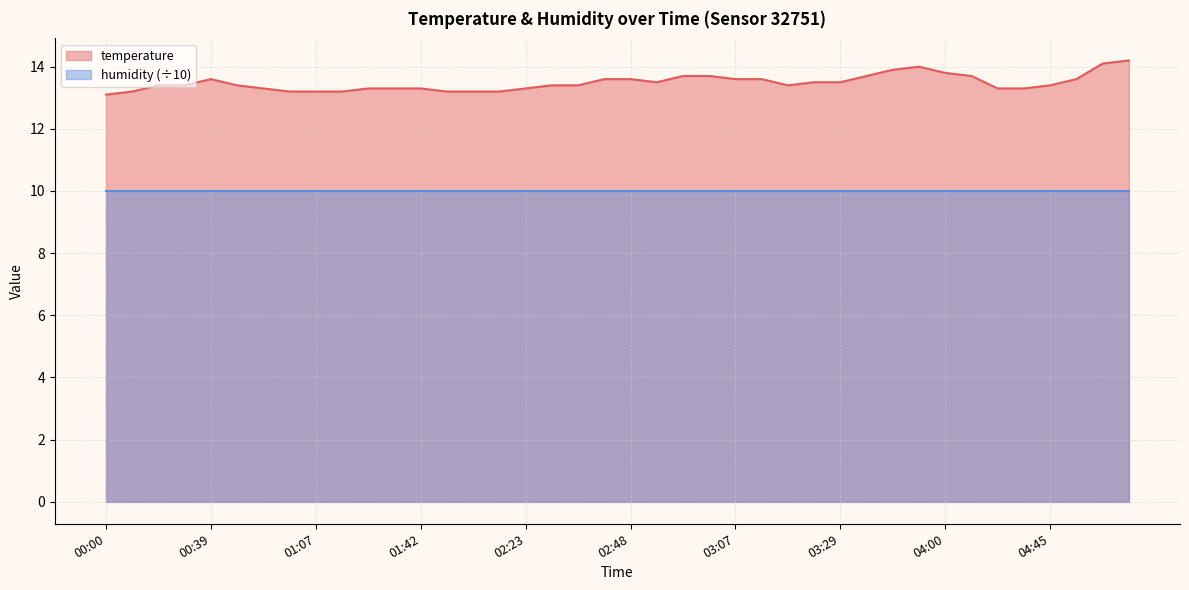

The value at 02:23 is 13.3. True or false?

True